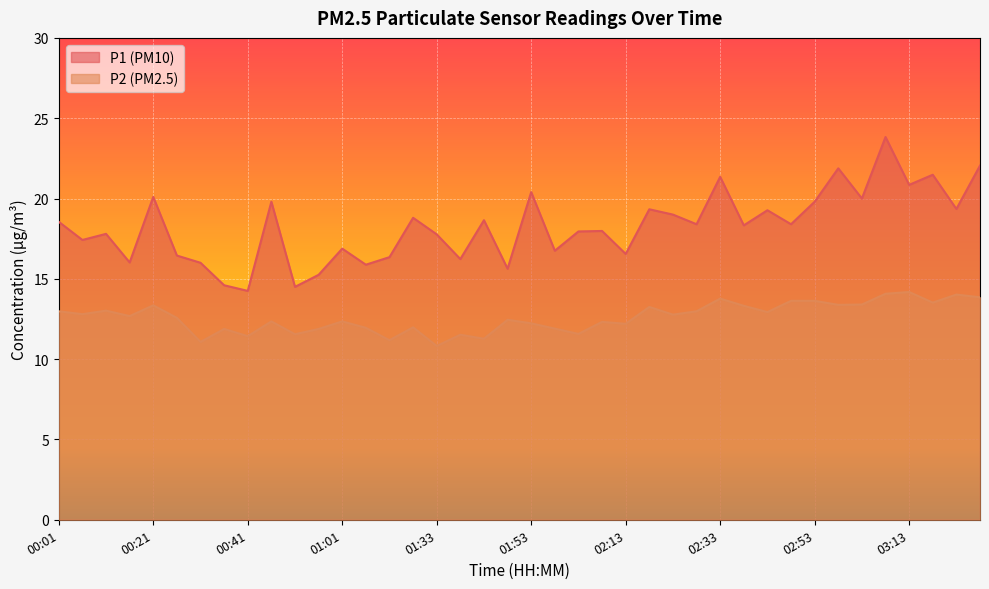

Reading right to left, what are all the values shown in this chart?

P1: 03:28=22.1	03:23=19.4	03:18=21.5	03:13=20.9	03:08=23.8	03:03=20.0	02:58=21.9	02:53=19.8	02:48=18.4	02:43=19.3	02:38=18.3	02:33=21.4	02:28=18.4	02:23=19.0	02:18=19.3	02:13=16.6	02:08=18.0	02:03=17.9	01:58=16.8	01:53=20.4	01:48=15.6	01:43=18.6	01:38=16.2	01:33=17.8	01:22=18.8	01:17=16.4	01:12=15.9	01:01=16.9	00:56=15.2	00:51=14.5	00:46=19.8	00:41=14.2	00:36=14.6	00:31=16.0	00:26=16.4	00:21=20.1	00:16=16.0	00:11=17.8	00:06=17.4	00:01=18.6
P2: 03:28=13.8	03:23=14.0	03:18=13.5	03:13=14.2	03:08=14.1	03:03=13.4	02:58=13.4	02:53=13.6	02:48=13.6	02:43=12.9	02:38=13.3	02:33=13.8	02:28=13.0	02:23=12.8	02:18=13.2	02:13=12.2	02:08=12.3	02:03=11.6	01:58=11.9	01:53=12.2	01:48=12.4	01:43=11.3	01:38=11.5	01:33=10.8	01:22=12.0	01:17=11.2	01:12=11.9	01:01=12.3	00:56=11.9	00:51=11.6	00:46=12.3	00:41=11.4	00:36=11.9	00:31=11.1	00:26=12.6	00:21=13.3	00:16=12.7	00:11=13.0	00:06=12.8	00:01=13.0